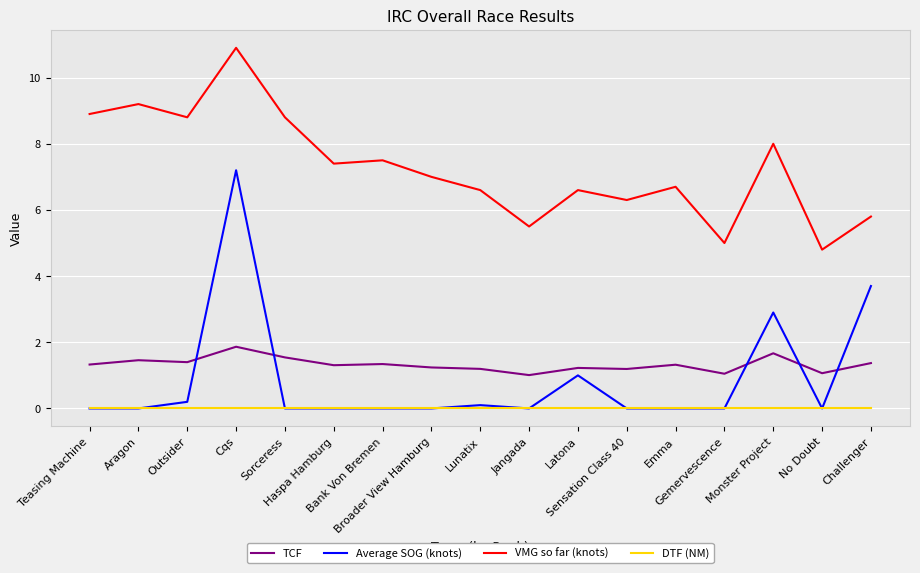

What is the lowest value of the VMG so far (knots) series?

4.8